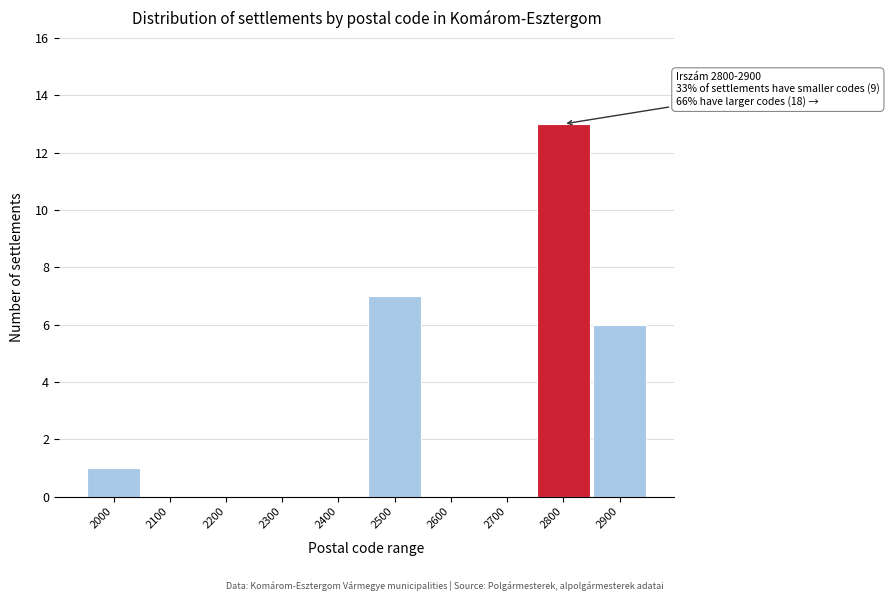

Reading left to right, extract all data points from this chart.

2000=1	2100=0	2200=0	2300=0	2400=0	2500=7	2600=0	2700=0	2800=13	2900=6